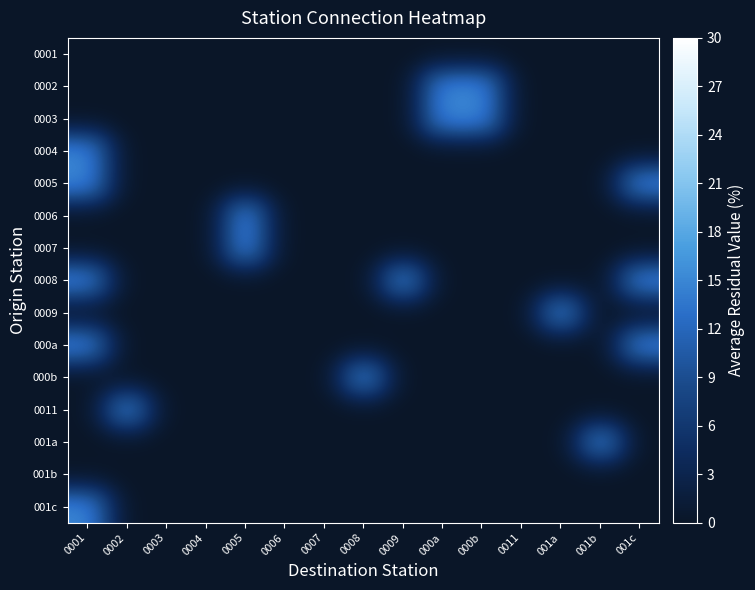

At which category does the chart reach its peak across all series?

000a